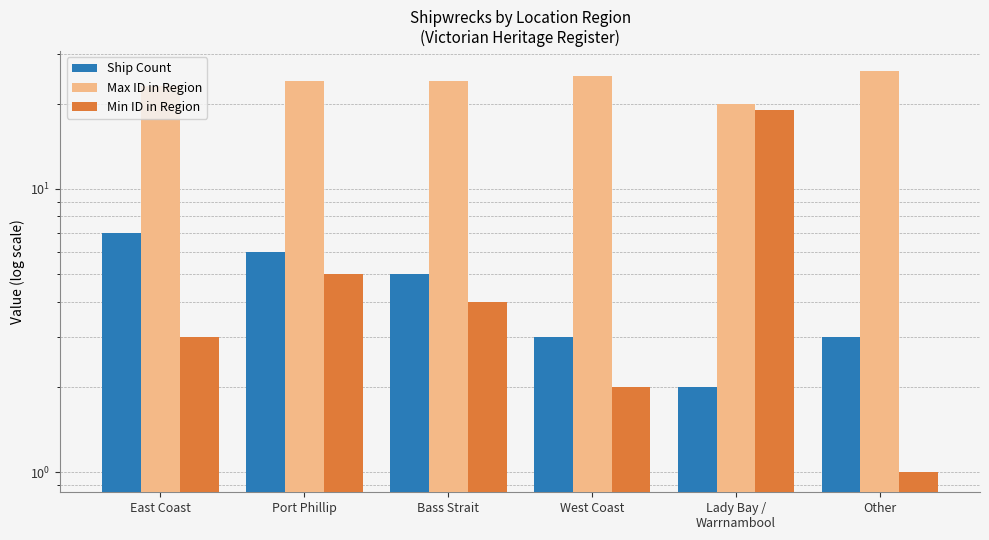

Where is Min ID in Region nearest to the value 10?

Port Phillip